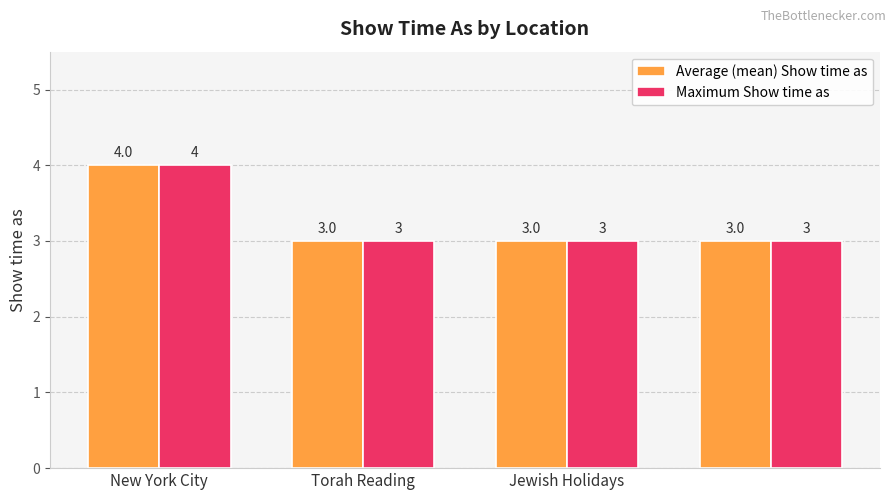

What is the greatest value displayed?

4